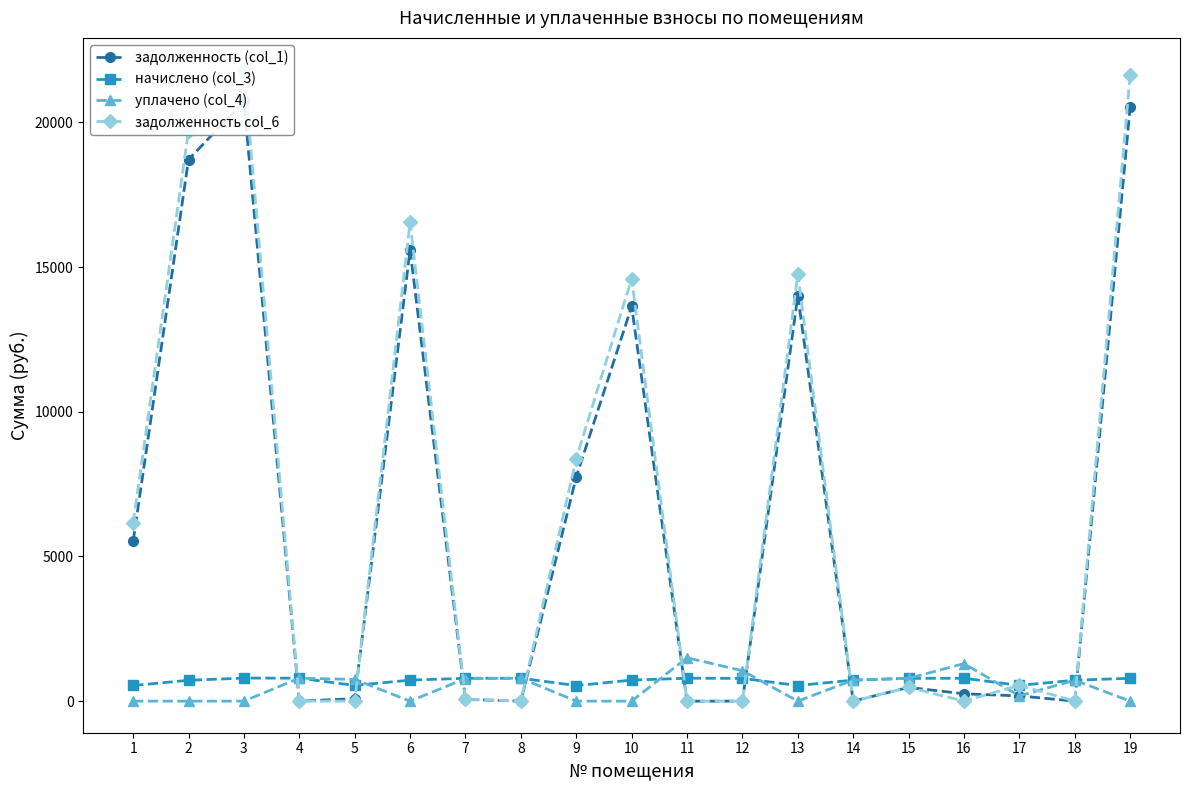

Reading left to right, list all the values displayed in this chart.

задолженность (col_1): 5518.4	18713.6	20722.0	0.0	84.6	15588.1	60.6	0.0	7746.5	13637.0	0.0	0.0	14012.8	0.0	474.6	253.2	181.3	0.0	20539.3
начислено (col_3): 540.5	719.5	796.8	793.3	542.3	726.6	789.8	791.5	537.0	726.6	791.5	786.2	538.8	726.6	788.0	789.8	544.0	723.1	789.8
уплачено (col_4): 0.0	0.0	0.0	793.3	750.0	0.0	780.0	791.5	0.0	0.0	1500.0	1050.0	0.0	726.6	788.0	1296.2	181.3	723.1	0.0
задолженность col_6: 6149.2	19711.0	21826.4	0.0	0.0	16550.9	70.3	0.0	8381.3	14598.9	0.0	0.0	14759.7	0.0	475.4	0.0	544.5	0.0	21634.1